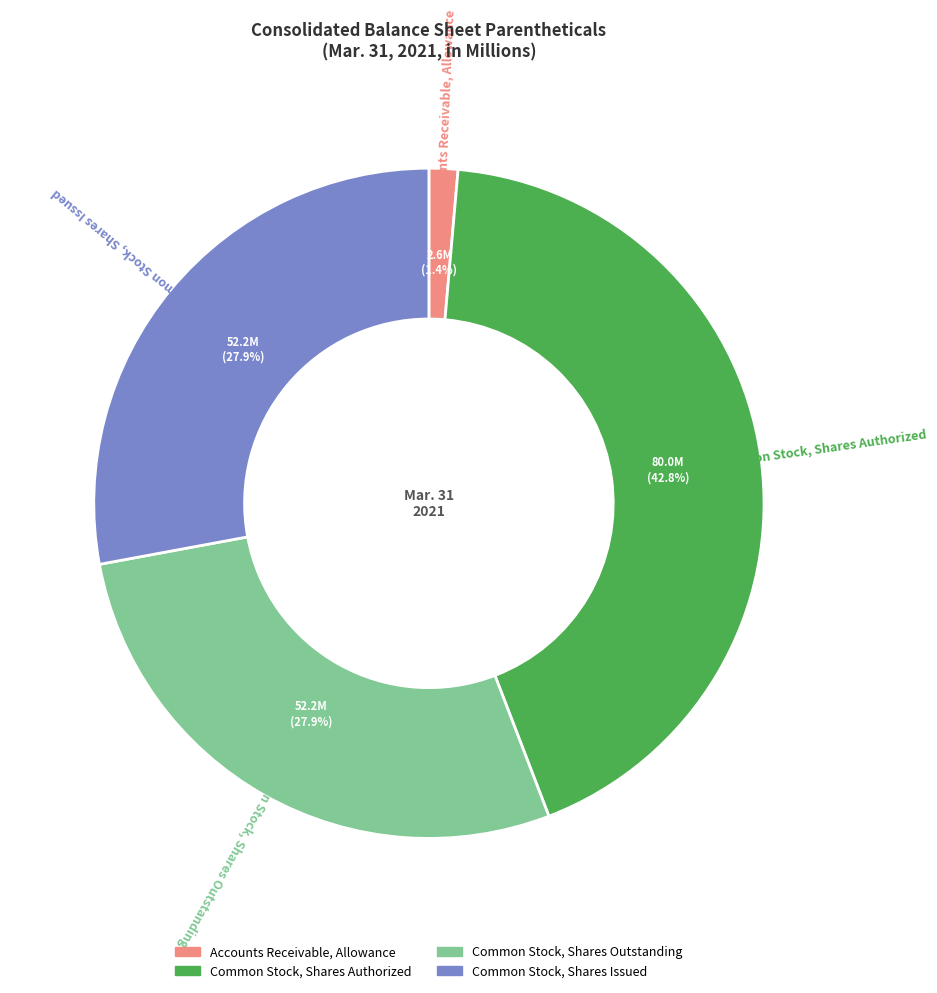

Between Accounts Receivable, Allowance and Common Stock, Shares Issued, which is larger?

Common Stock, Shares Issued